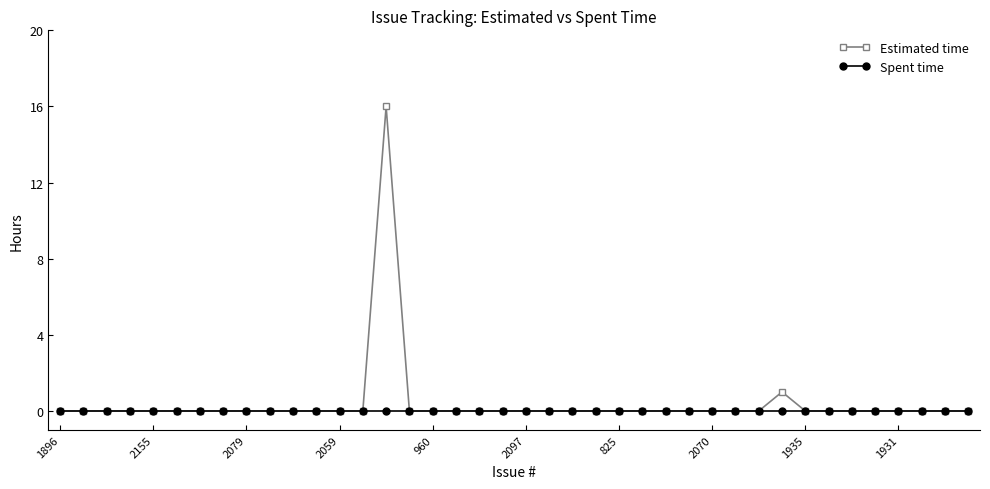

What is the maximum value shown in the chart?

16